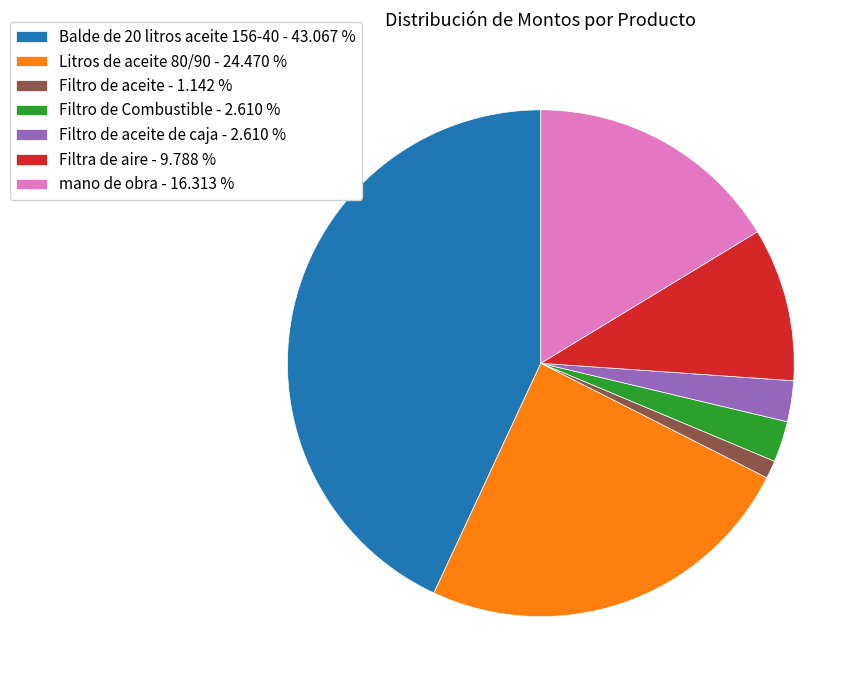

What is the smallest slice in the pie chart?

Filtro de aceite - 1.142 %